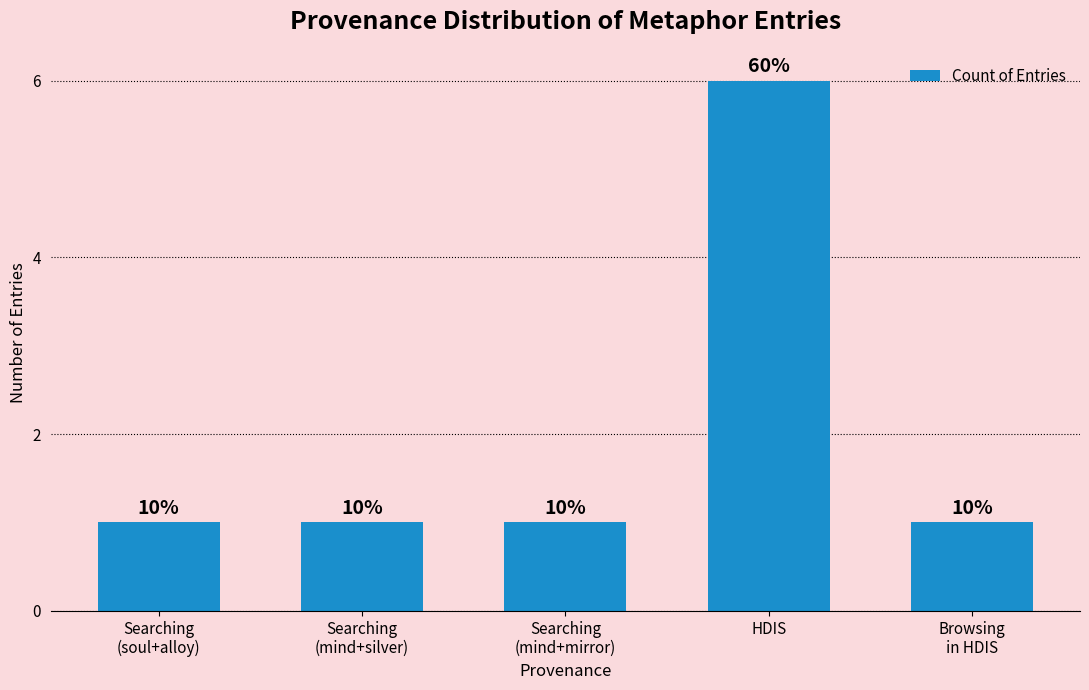

What value does the data have at Searching
(mind+silver)?

1